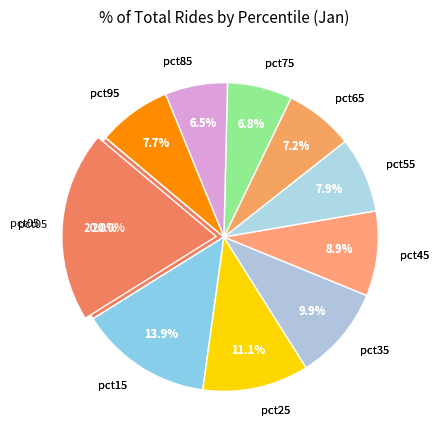

What is the ratio of the value at pct95 to the value at pct15?

0.6